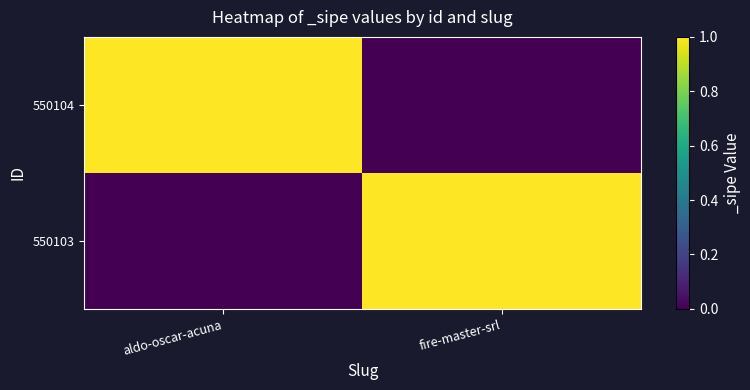

At fire-master-srl, list the series in order from smallest to largest.

550104, 550103